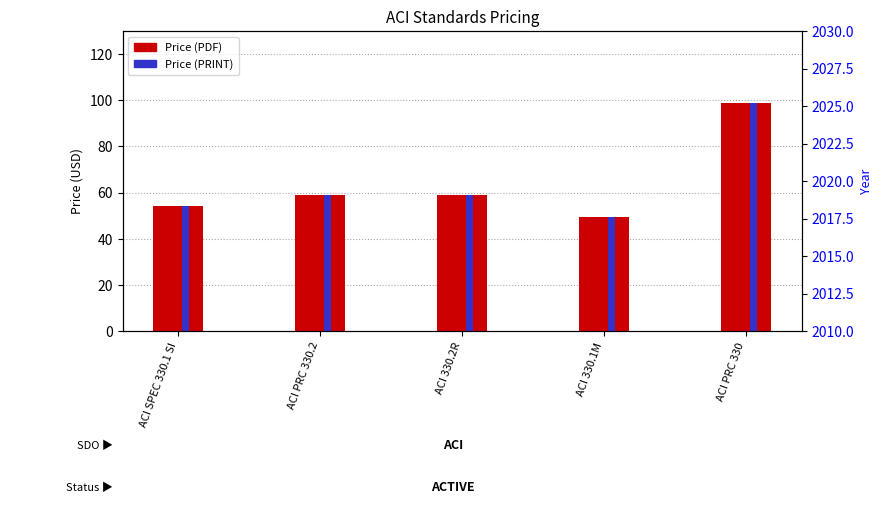

At ACI 330.1M, list the series in order from smallest to largest.

Price (PDF), Price (PRINT)